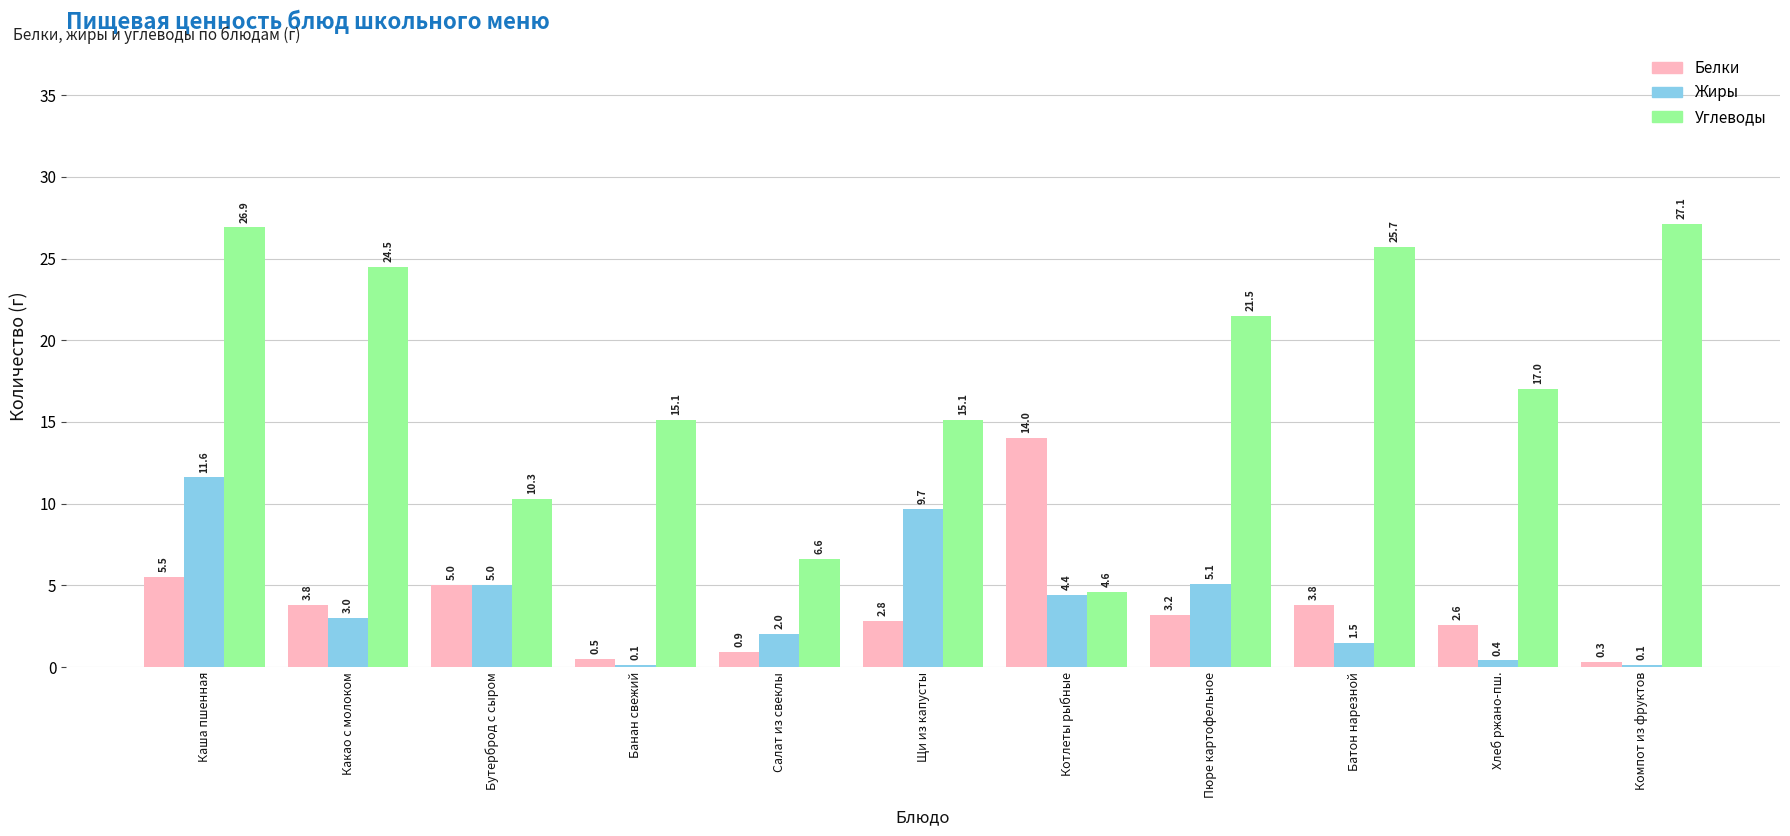

What is the sum of all Белки values?

42.4